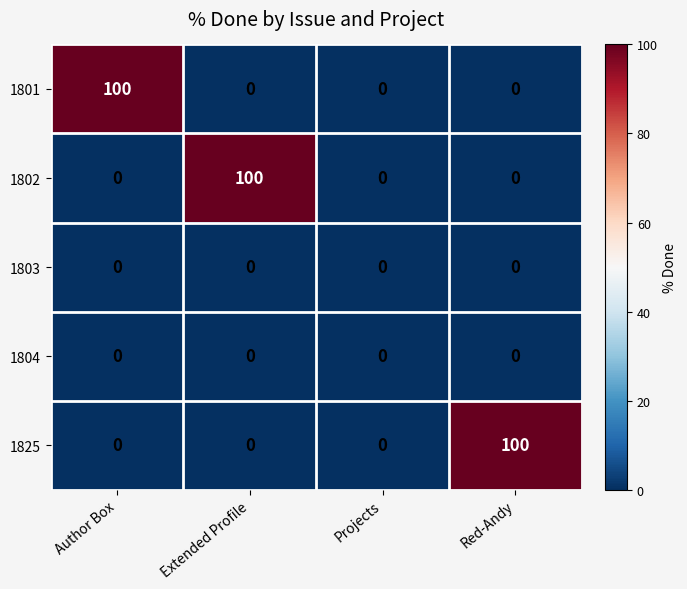

The 1801 series shows 179 at Author Box. True or false?

False